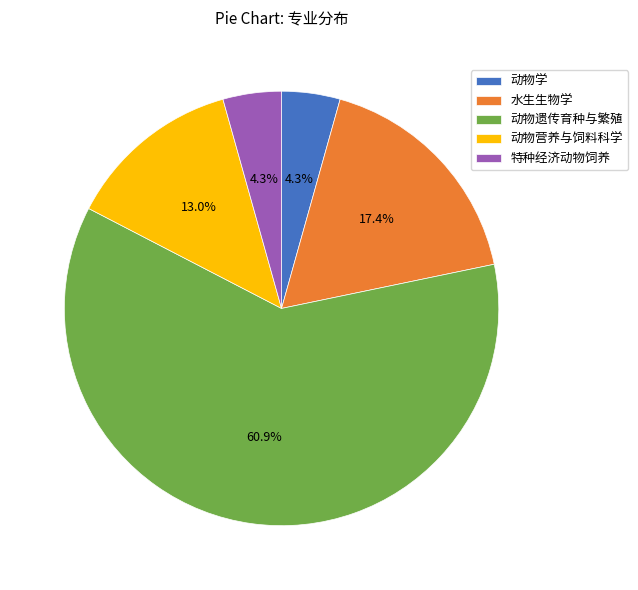

To the nearest percent, what is the combined percentage of 特种经济动物饲养 and 水生生物学?

22%